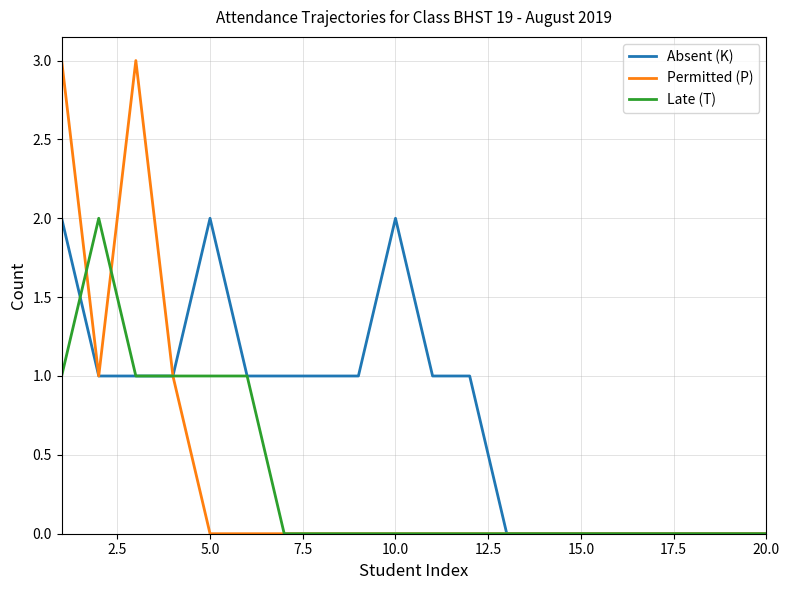

Which series has the largest total across all categories?

Absent (K)